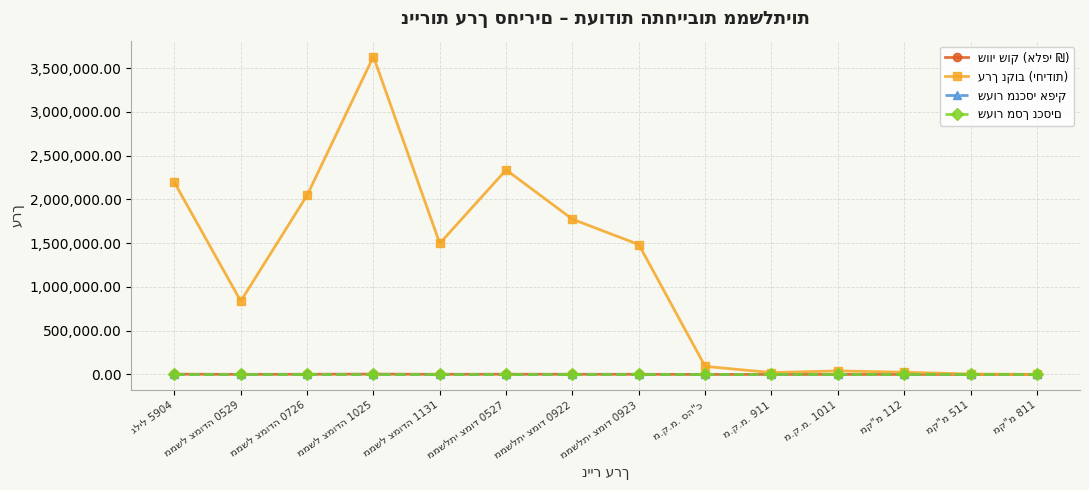

At how many categories does at least one series exceed 735758?

8